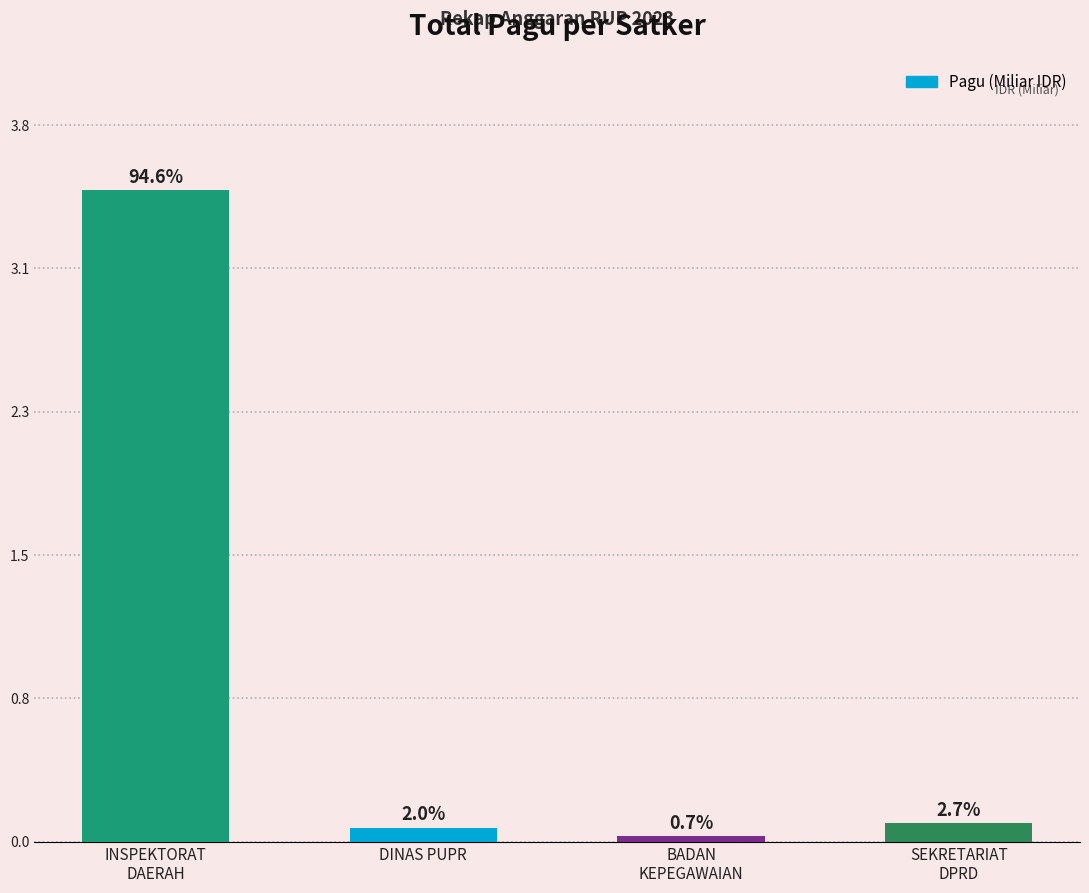

Rank the categories by value from highest to lowest.

INSPEKTORAT
DAERAH, SEKRETARIAT
DPRD, DINAS PUPR, BADAN
KEPEGAWAIAN